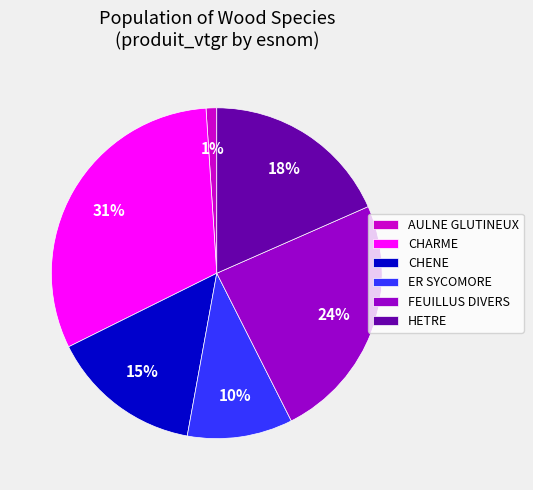

Which category has the smallest portion of the pie?

AULNE GLUTINEUX